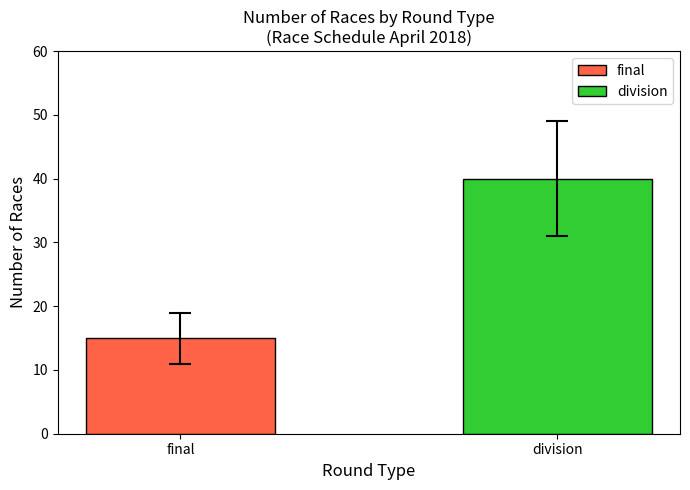

Which has a higher value, final or division?

division